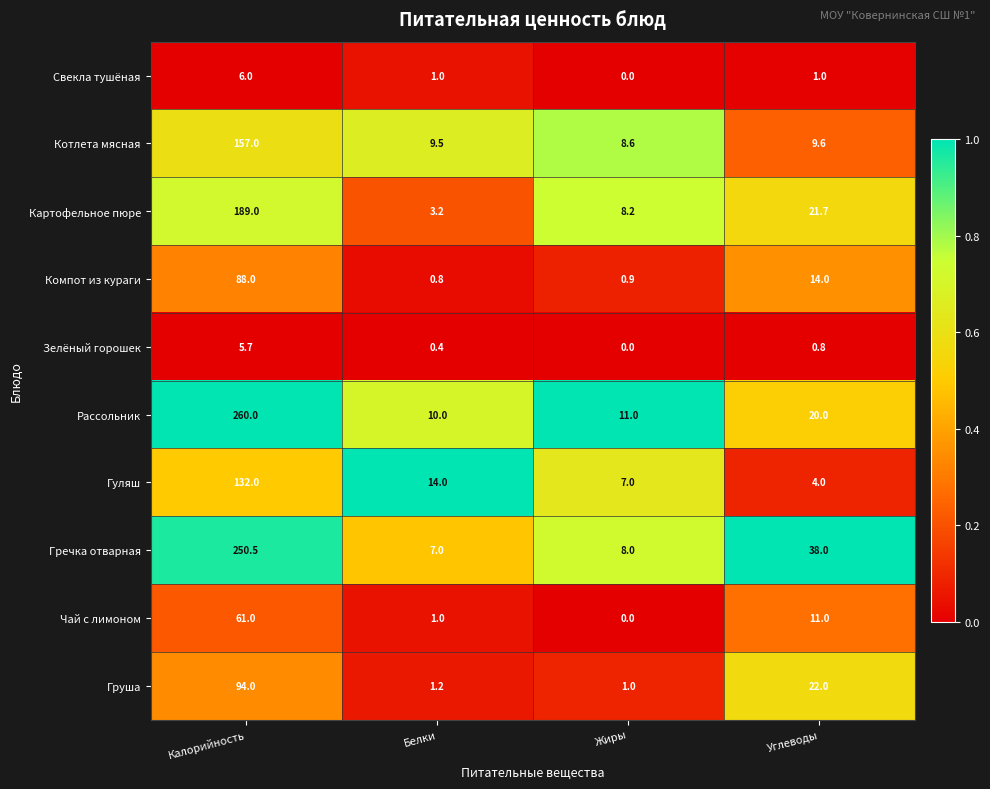

Which series changed the most between Белки and Жиры?

Гуляш